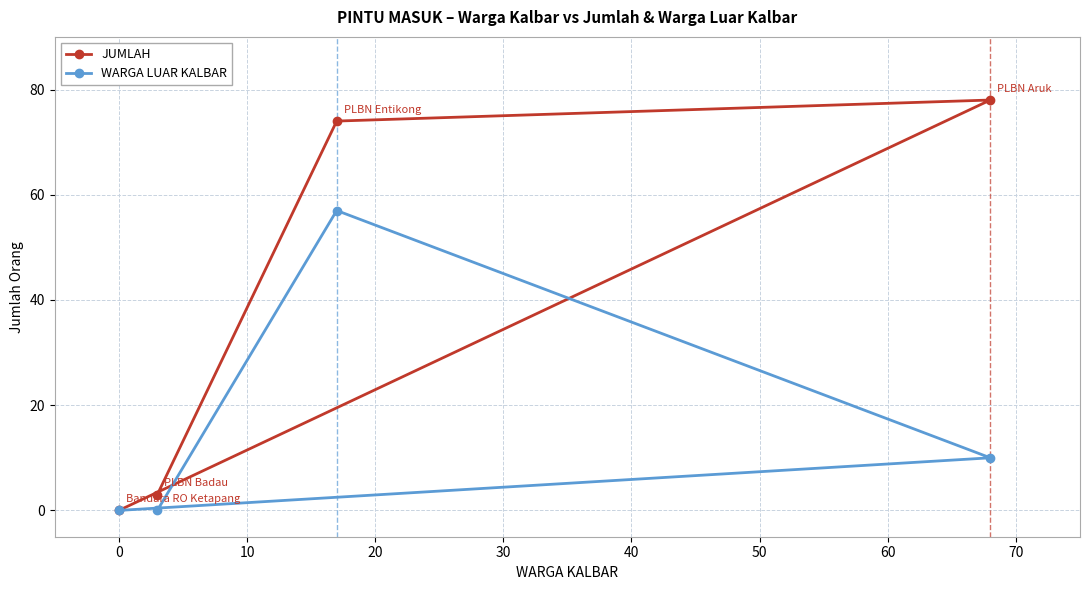

Rank the series by their average value, from highest to lowest.

JUMLAH, WARGA LUAR KALBAR